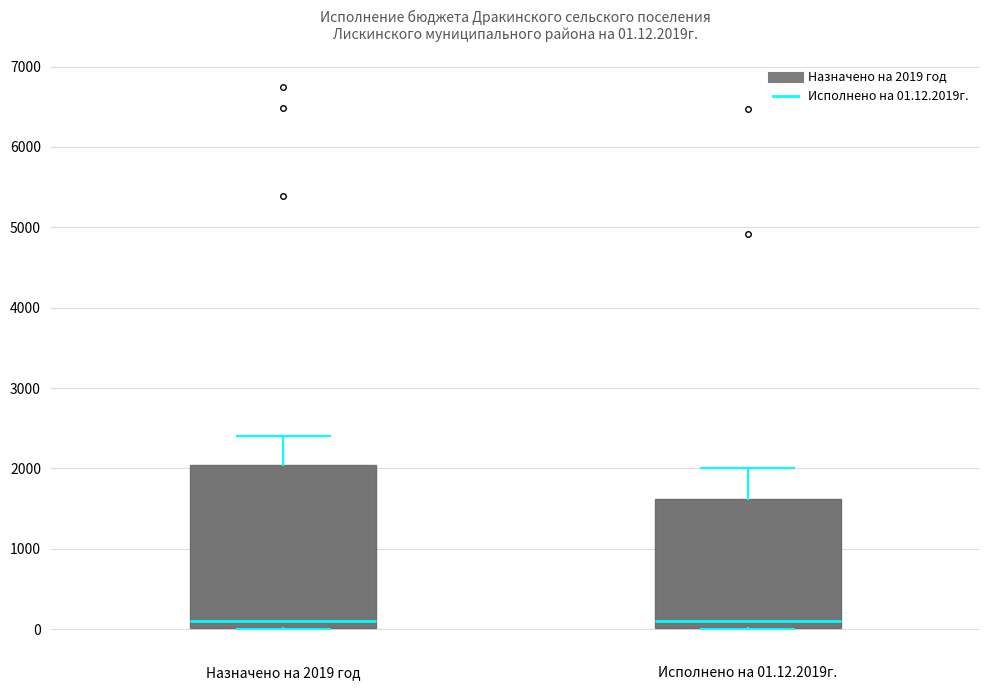

Which box is the tallest, from its lower edge to its upper edge?

Назначено на 2019 год